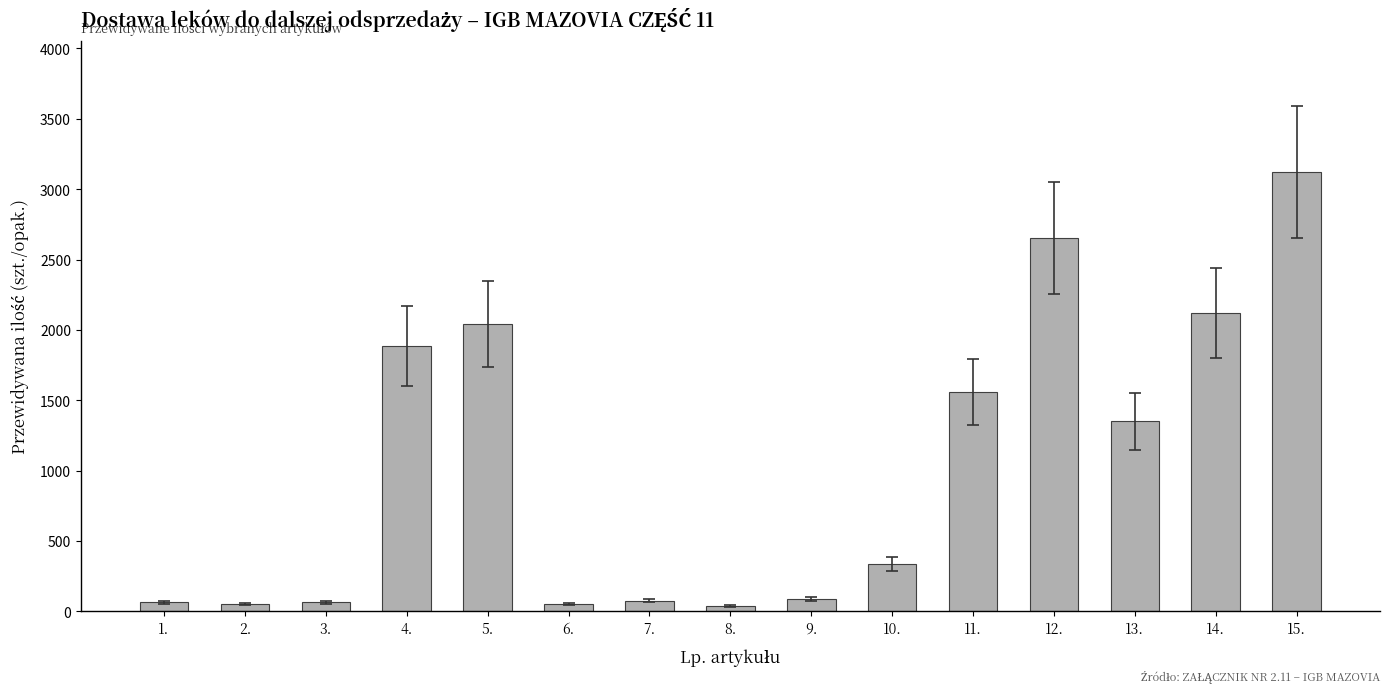

What is the smallest value displayed?

39